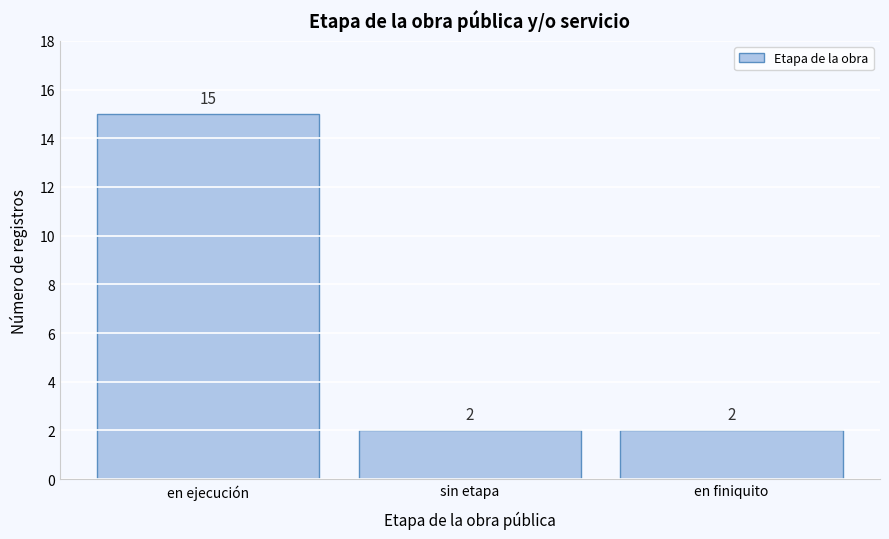

Reading left to right, list all the values displayed in this chart.

en ejecución=15	sin etapa=2	en finiquito=2